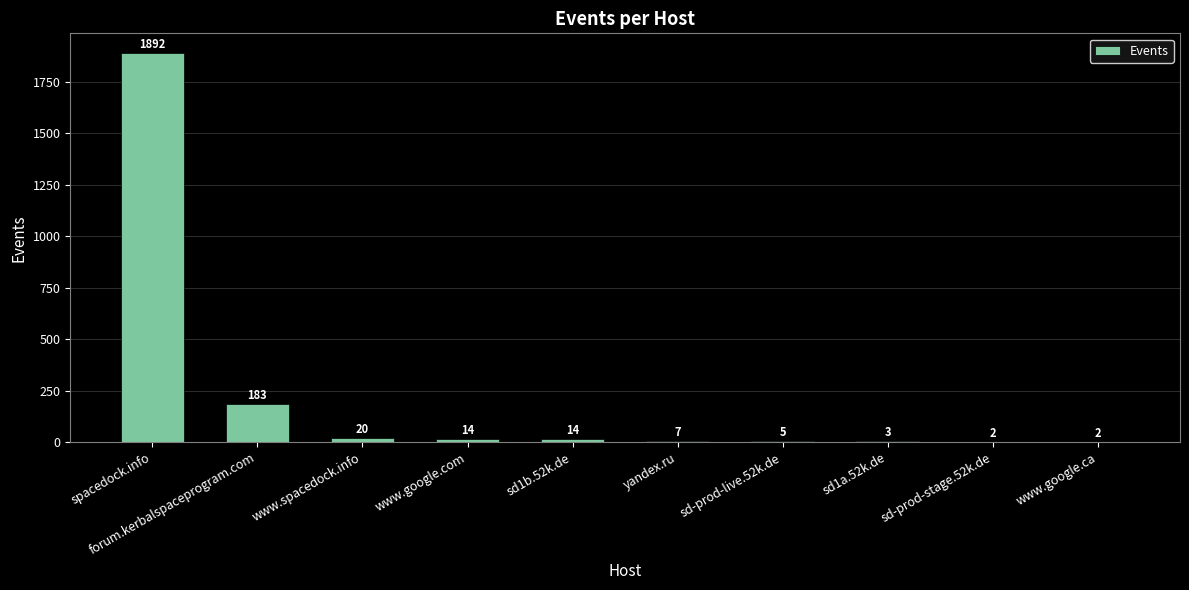

Where is the data nearest to the value 947?

forum.kerbalspaceprogram.com